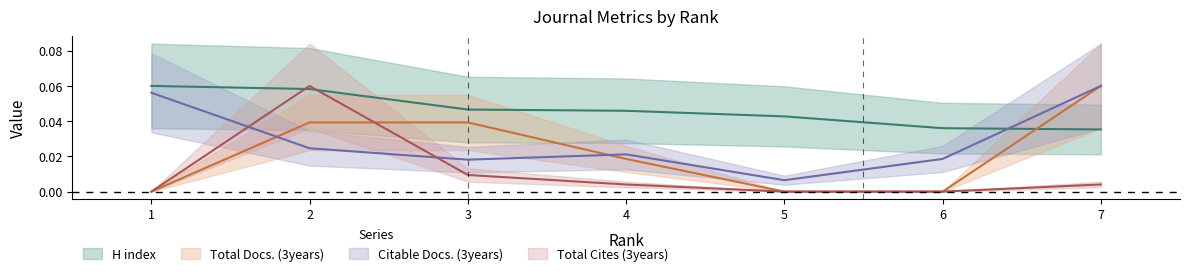

What is the total value across all series at 7?

0.2